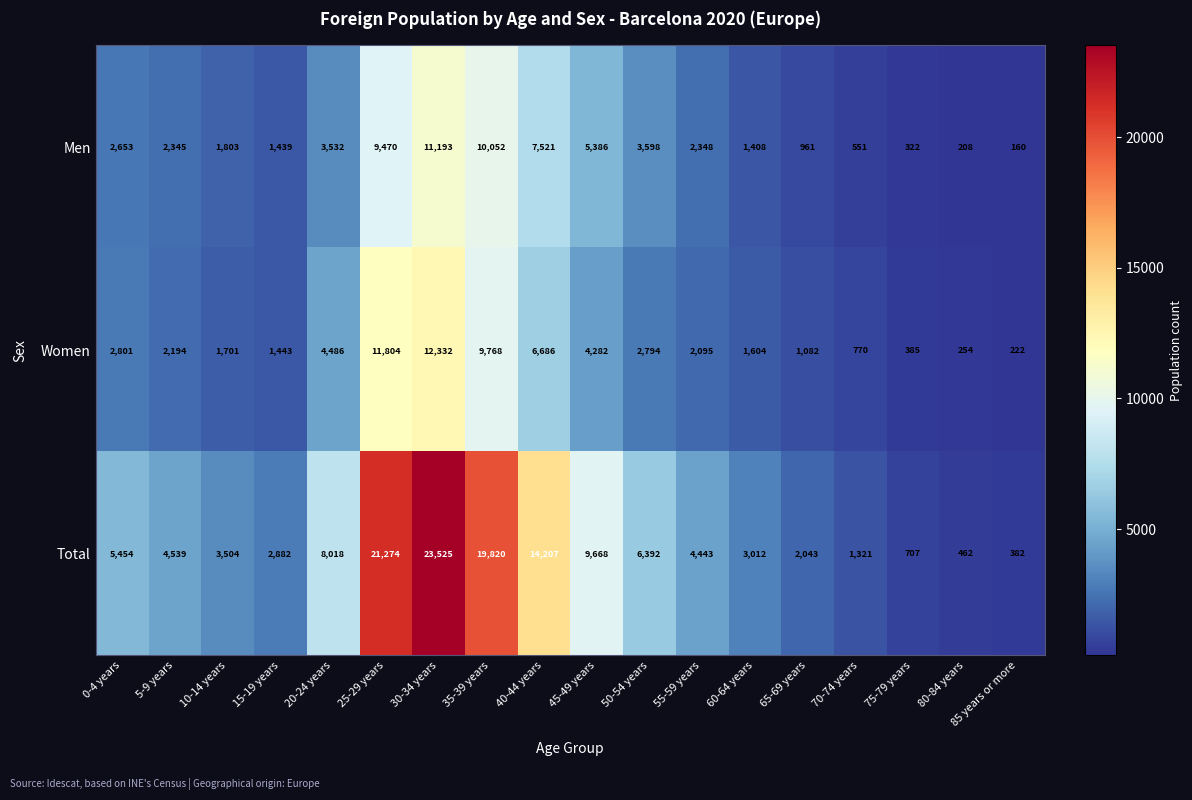

Which series has the widest spread of values?

Total